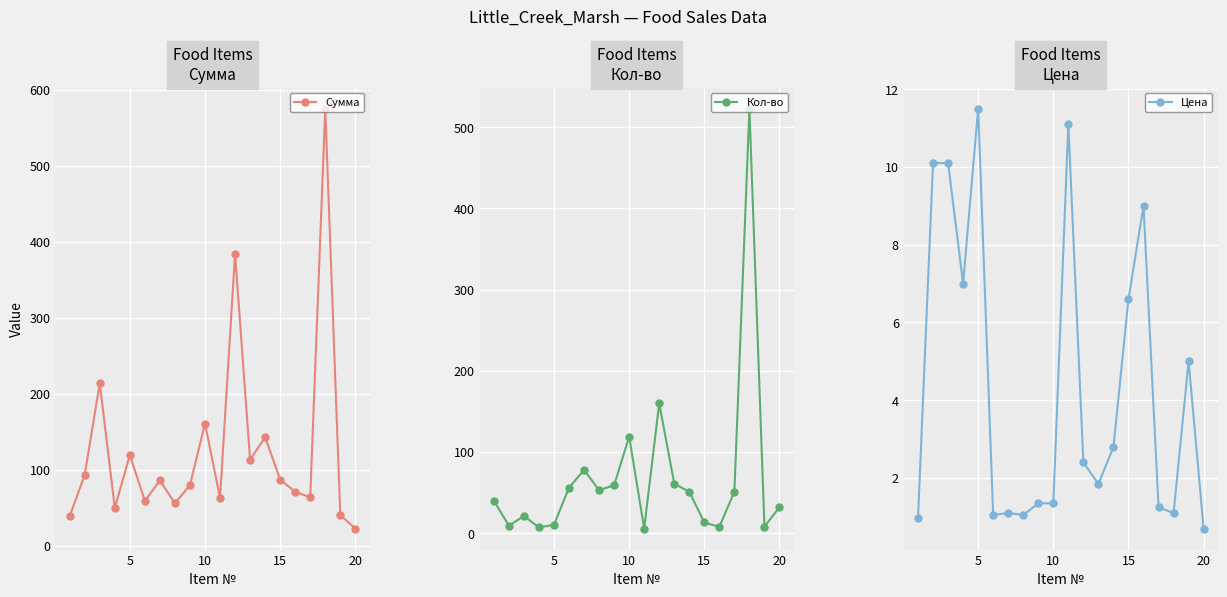

True or false: Кол-во has more than 1 interior local peaks.

True